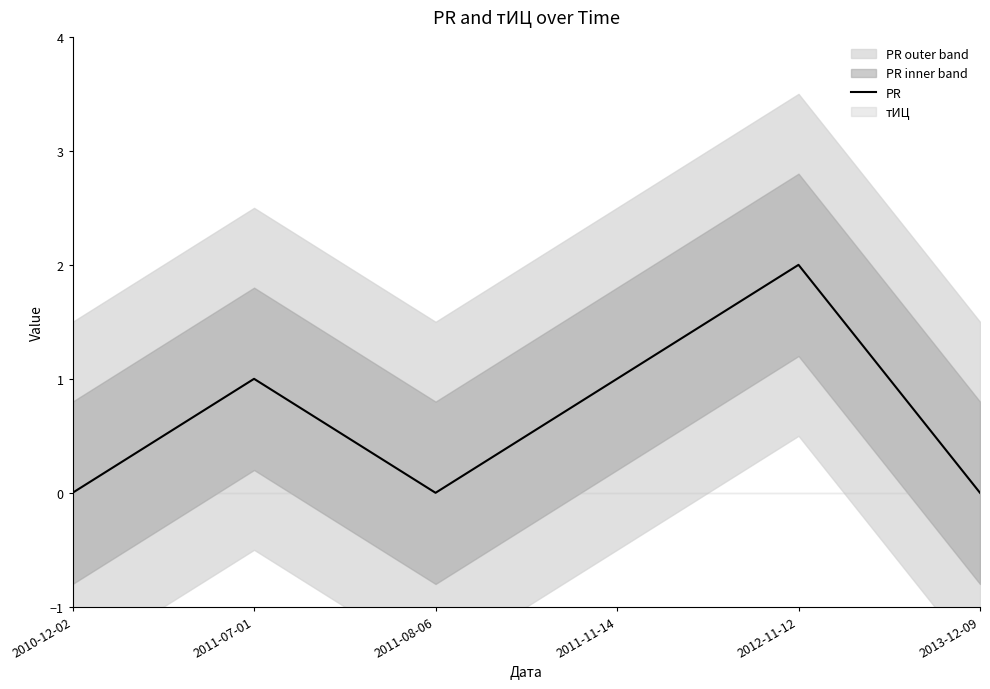

What position from the left is 2010-12-02?

1